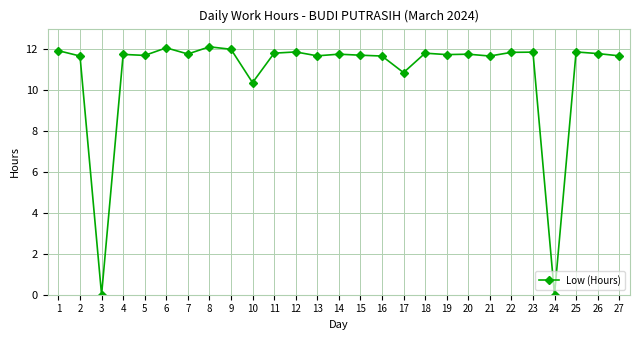

What is the value of the 27th point from the left?

11.7